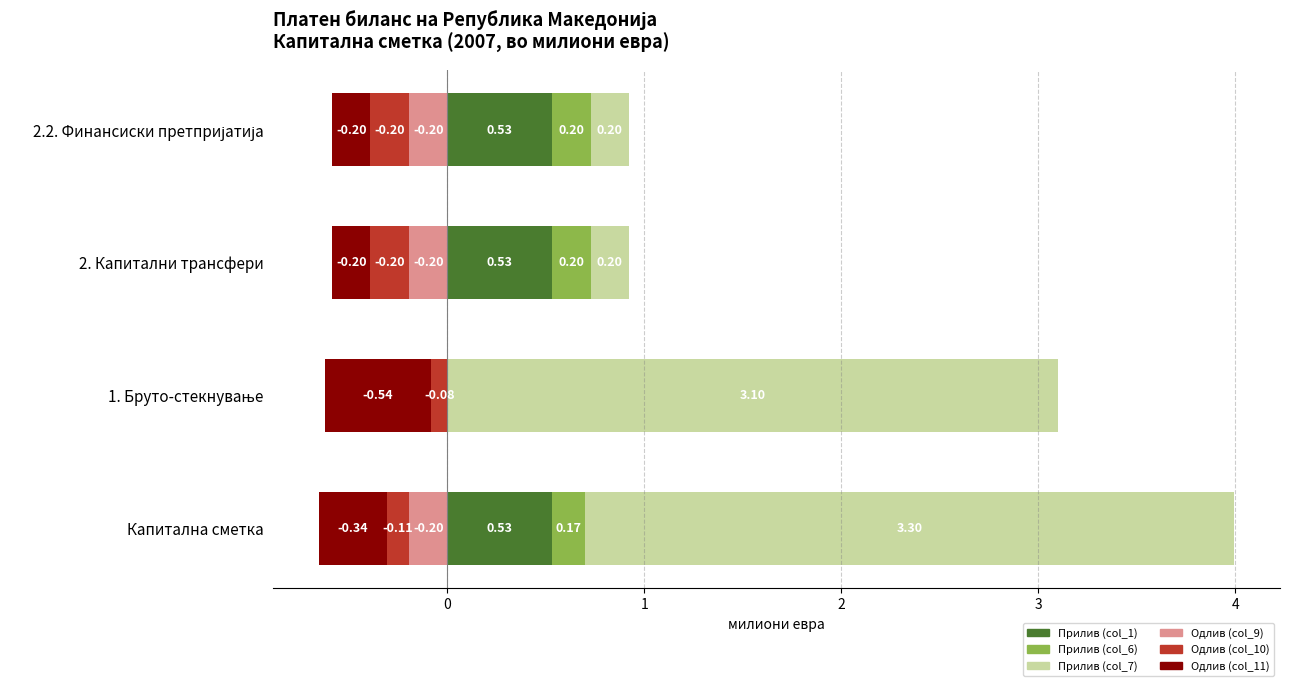

The Прилив (col_1) series shows 0.2 at 2. Капитални трансфери. True or false?

False